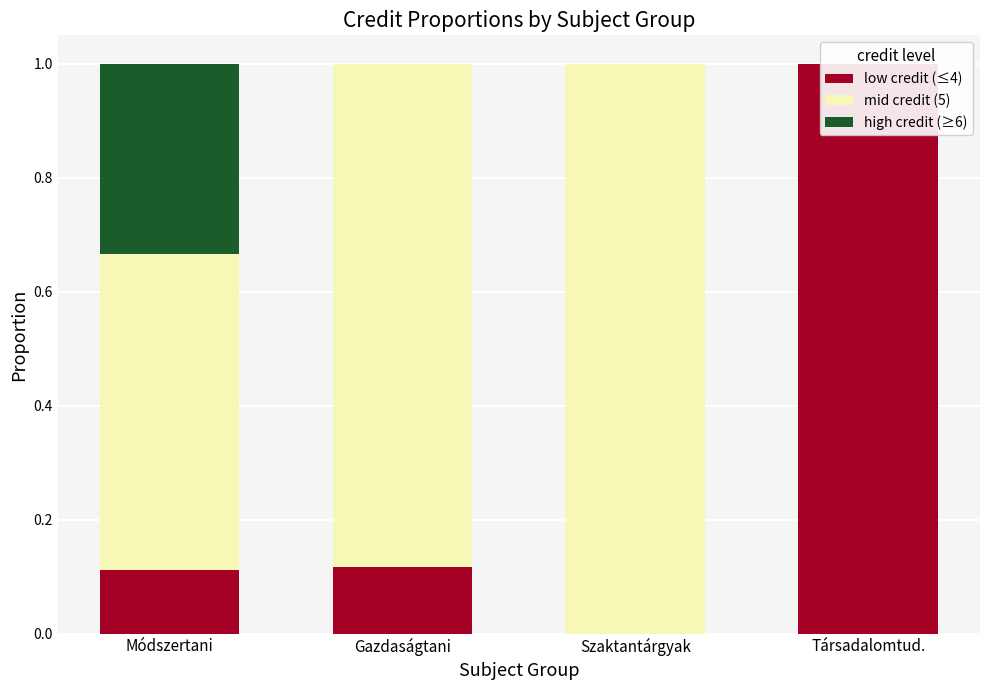

How many groups of bars are there?

4